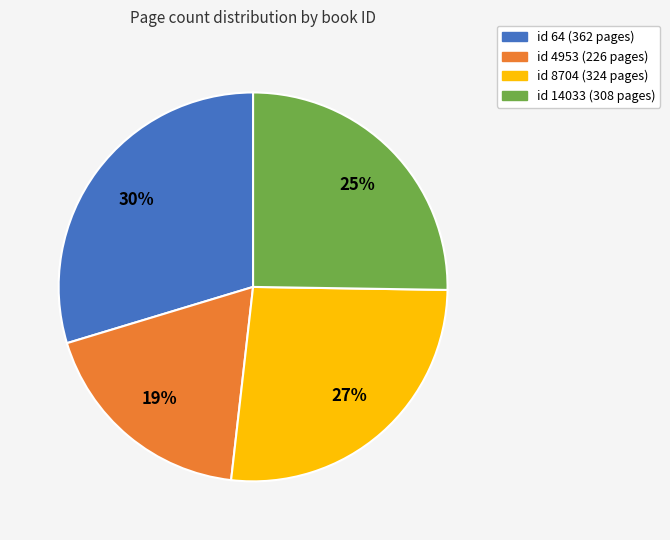

Does any single category account for the majority?

No